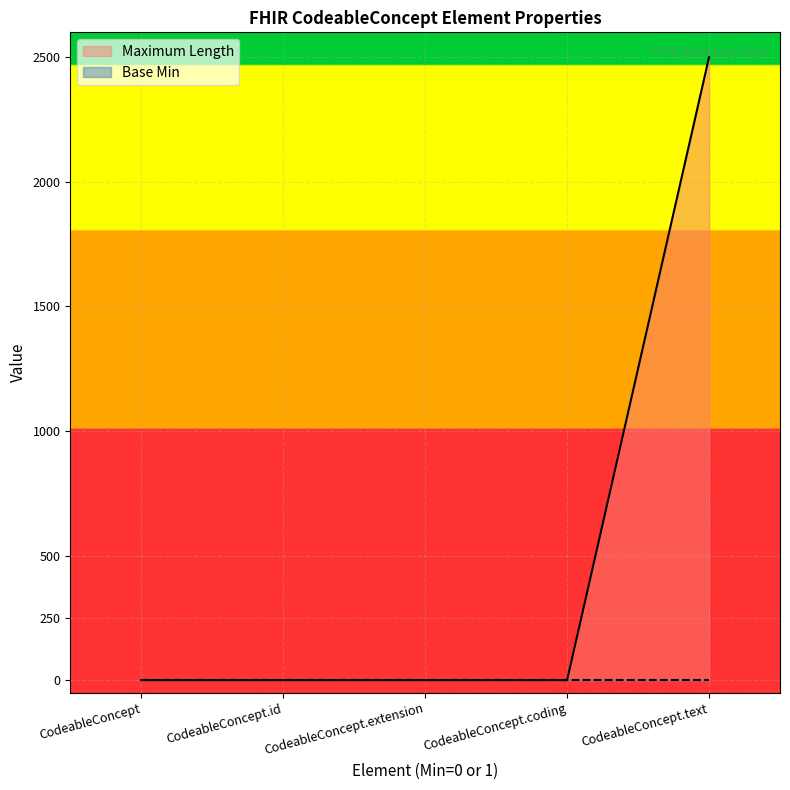

How many data points does each series have?

5